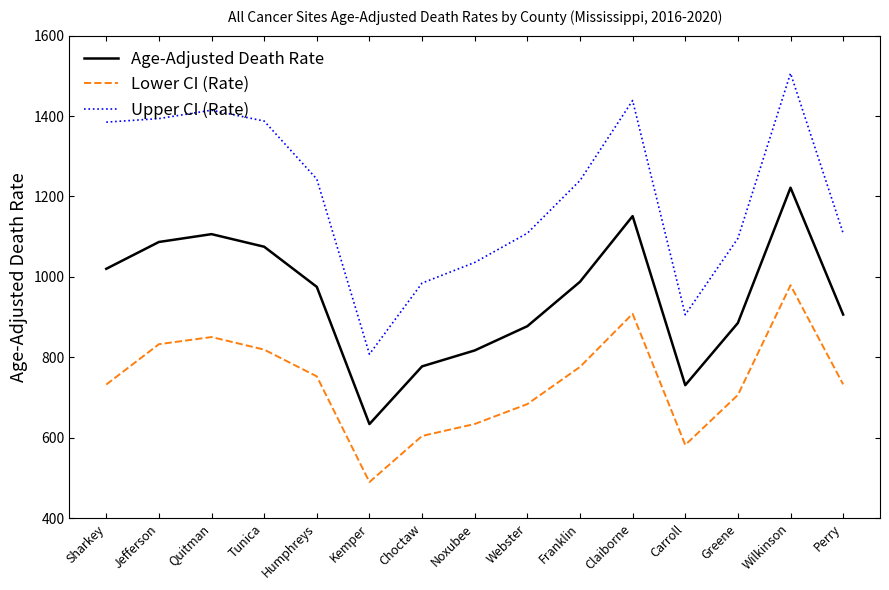

What is the difference between the second highest and second lowest values in the Age-Adjusted Death Rate series?

420.4